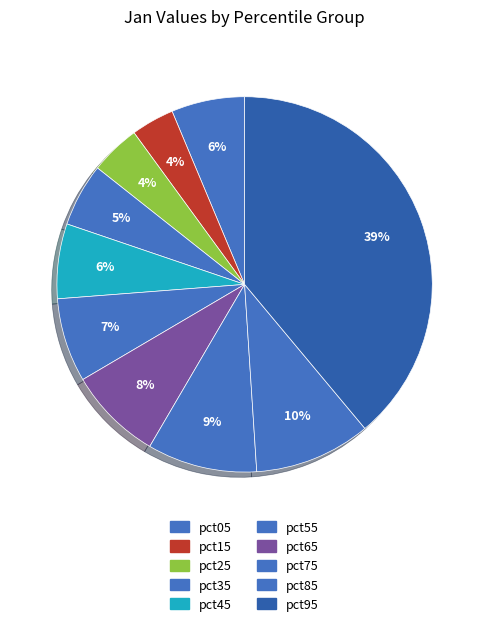

True or false: pct95 accounts for 39% of the total.

True